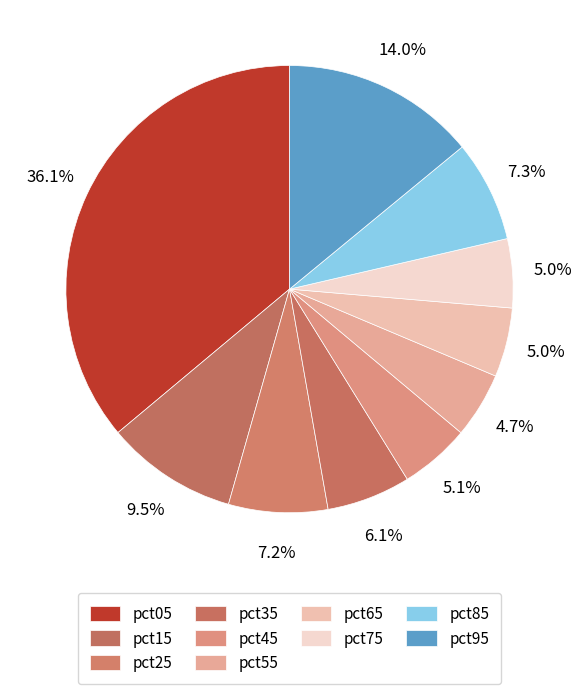

Count the number of slices in the pie.

10